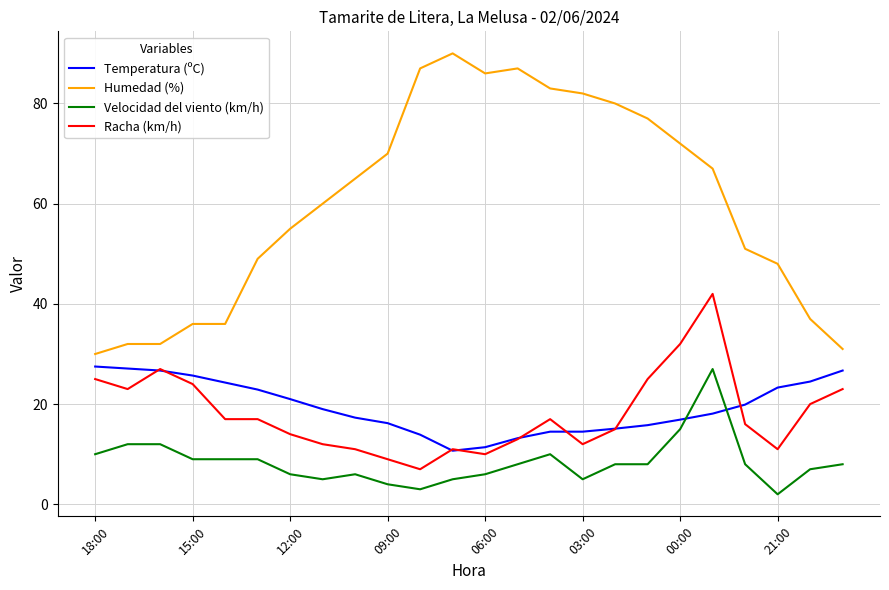

Which series has the largest total across all categories?

Humedad (%)